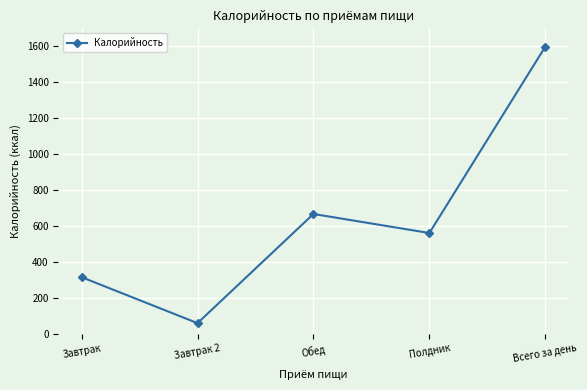

Rank the categories by value from lowest to highest.

Завтрак 2, Завтрак, Полдник, Обед, Всего за день